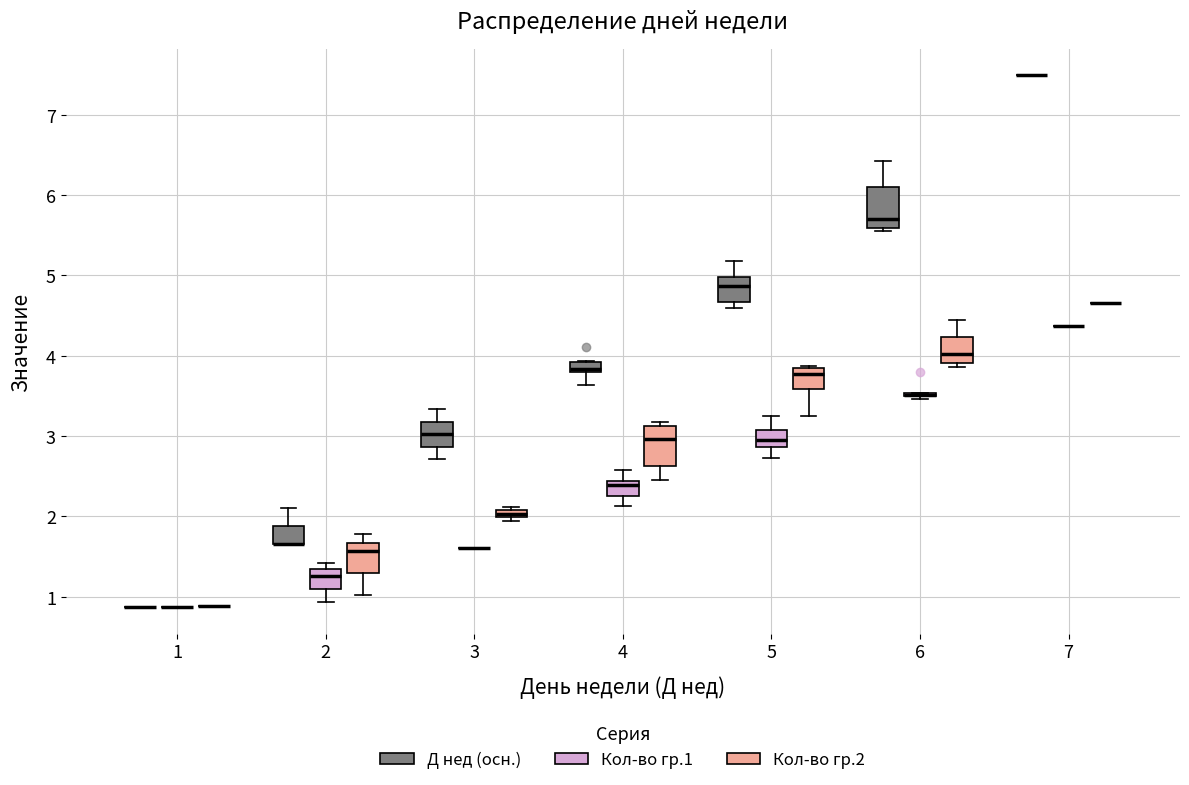

Where is the upper edge of the box for 4 (Д нед (осн.)) on the y-axis? The values are not printed on the chart, so give them approximately, as read against the axis.

3.9